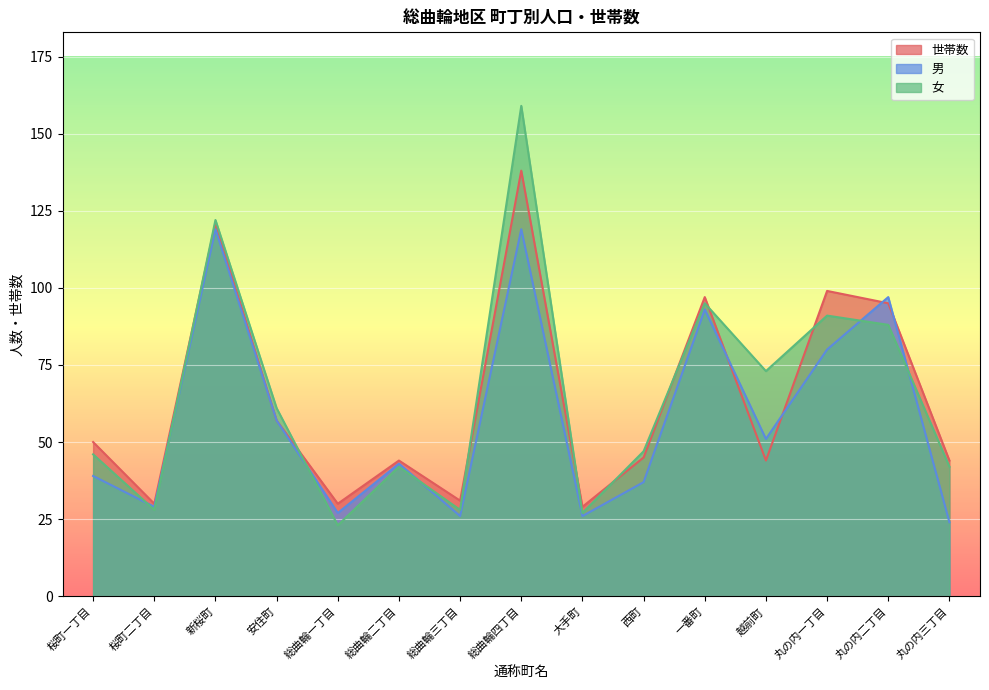

True or false: 女 has a value of 28 at 桜町二丁目.

True